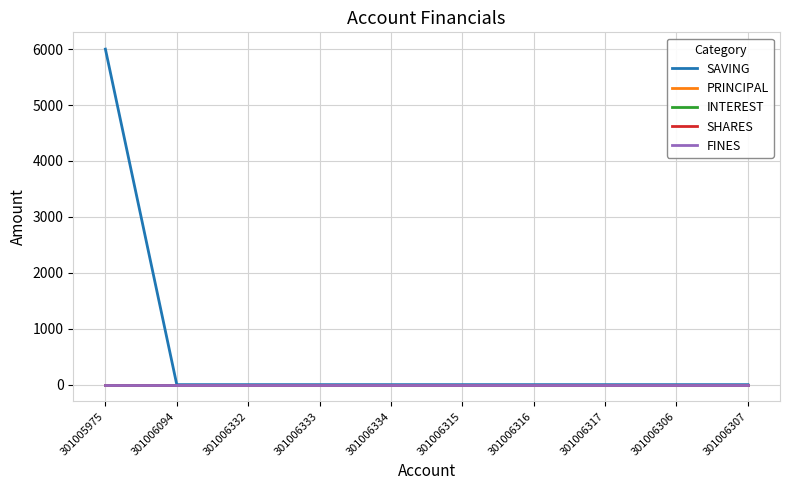

Is this an area chart (filled region under the line)?

No